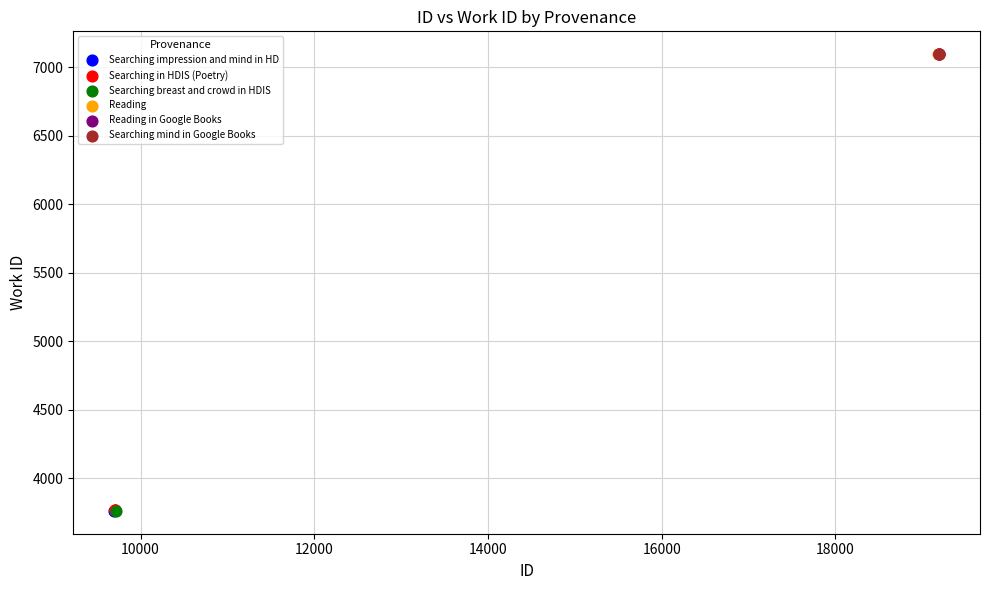

What are all the series names shown in the legend?

Searching impression and mind in HD, Searching in HDIS (Poetry), Searching breast and crowd in HDIS, Reading, Reading in Google Books, Searching mind in Google Books